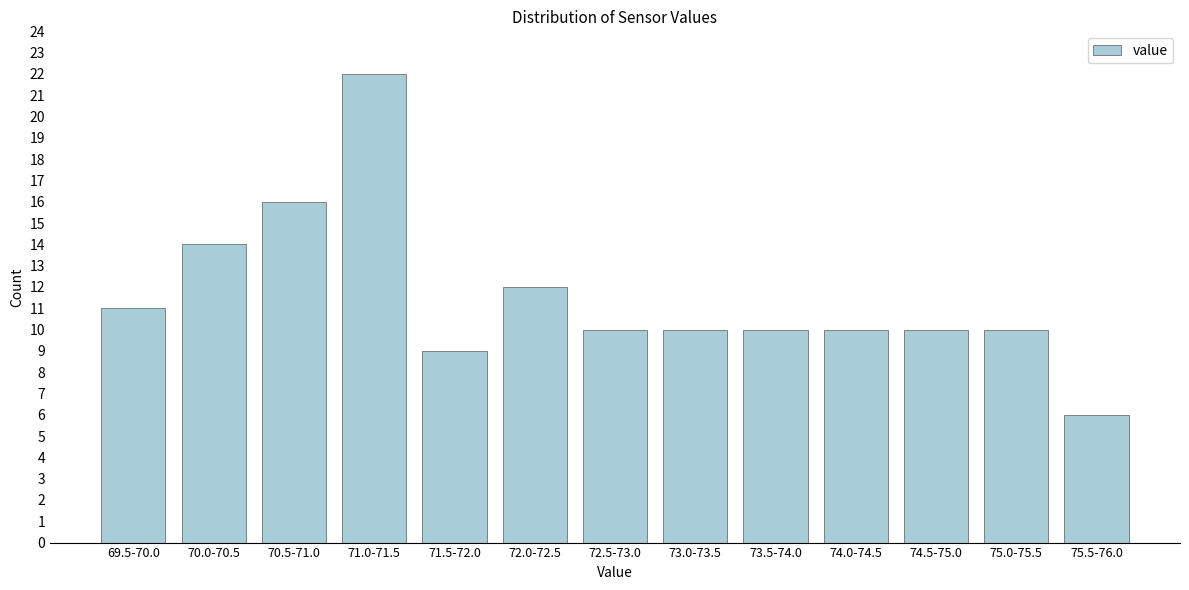

Reading left to right, list all the values displayed in this chart.

69.5-70.0=11	70.0-70.5=14	70.5-71.0=16	71.0-71.5=22	71.5-72.0=9	72.0-72.5=12	72.5-73.0=10	73.0-73.5=10	73.5-74.0=10	74.0-74.5=10	74.5-75.0=10	75.0-75.5=10	75.5-76.0=6